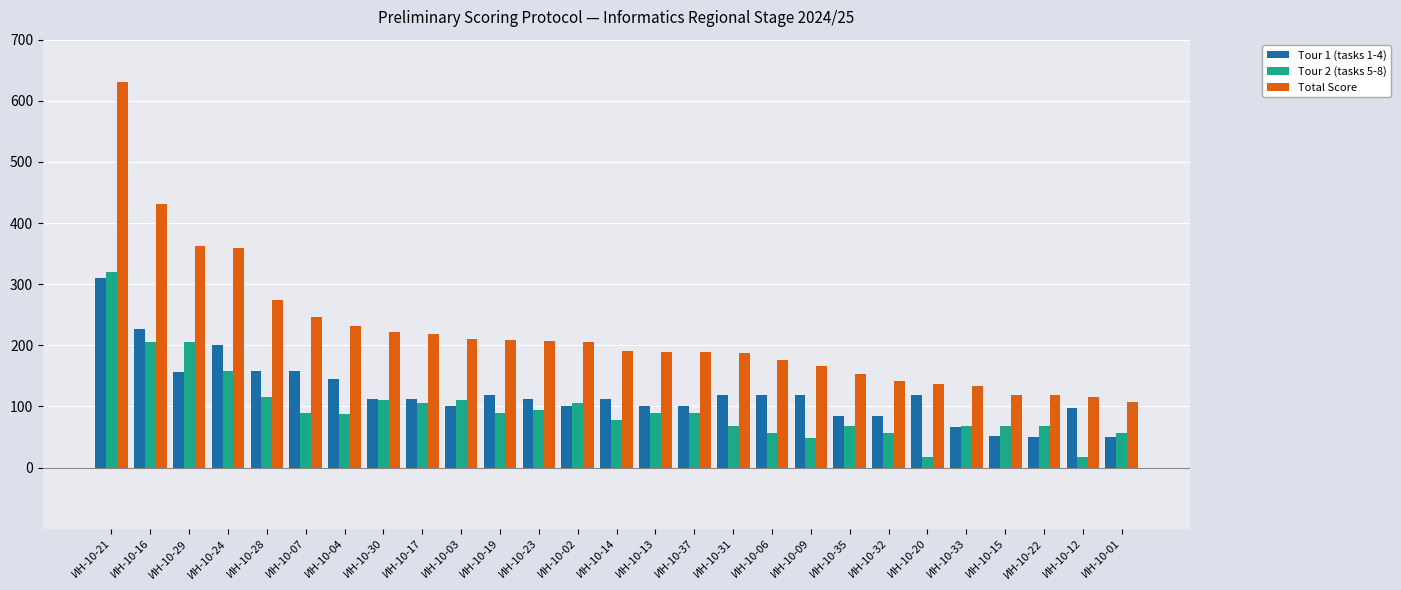

At ИН-10-37, list the series in order from largest to smallest.

Total Score, Tour 1 (tasks 1-4), Tour 2 (tasks 5-8)